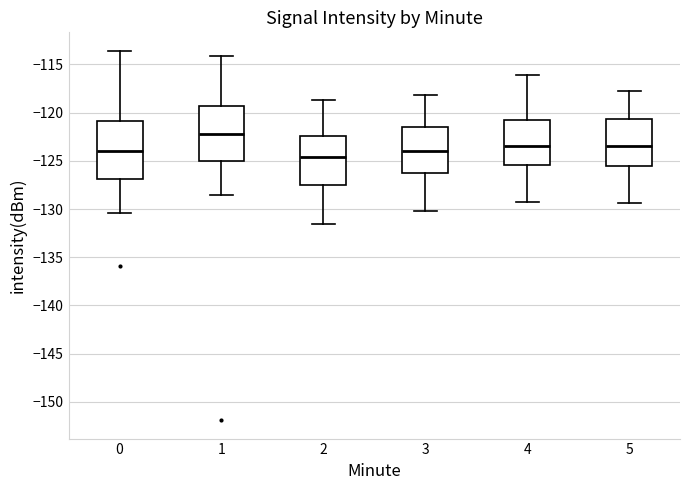

Reading left to right, read every box against the y-axis: the position of its median line, the range the box covers, and the ends of its whiskers. The values are not printed on the chart, so give them approximately, as read against the axis.

0: median -124.0, box -127.0 to -121.0, whiskers -130.5 to -113.5
1: median -122.0, box -125.0 to -119.5, whiskers -128.5 to -114.0
2: median -124.5, box -127.5 to -122.5, whiskers -131.5 to -118.5
3: median -124.0, box -126.5 to -121.5, whiskers -130.0 to -118.0
4: median -123.5, box -125.5 to -120.5, whiskers -129.5 to -116.0
5: median -123.5, box -125.5 to -120.5, whiskers -129.5 to -118.0